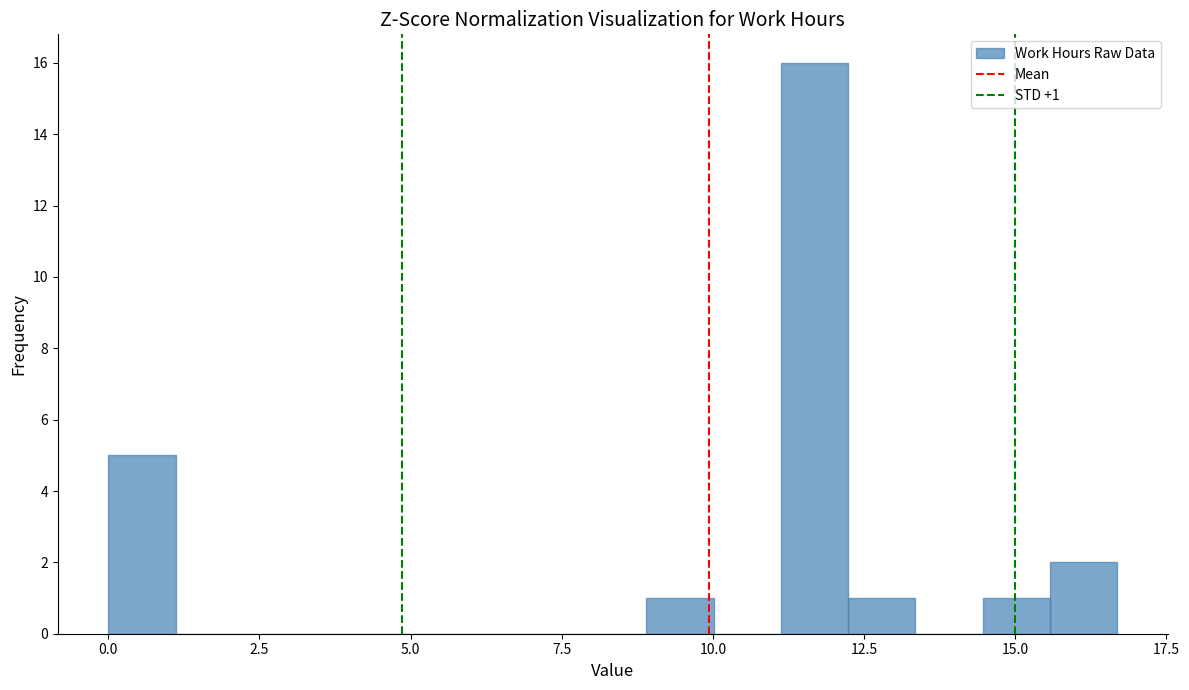

Around what value on the x-axis is the tallest bar? Give the approximate position of its centre, as read against the axis.

11.5